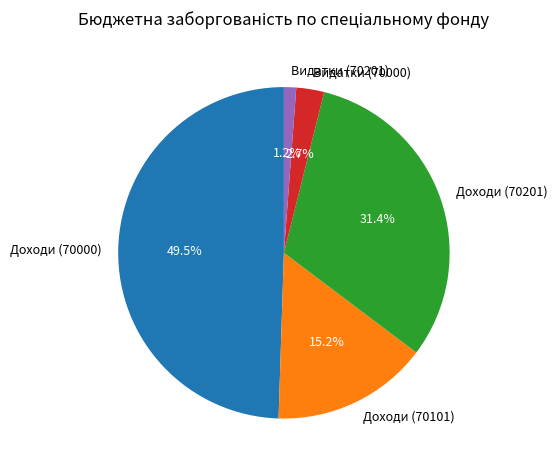

Rank the categories by value from highest to lowest.

Доходи (70000), Доходи (70201), Доходи (70101), Видатки (70000), Видатки (70201)